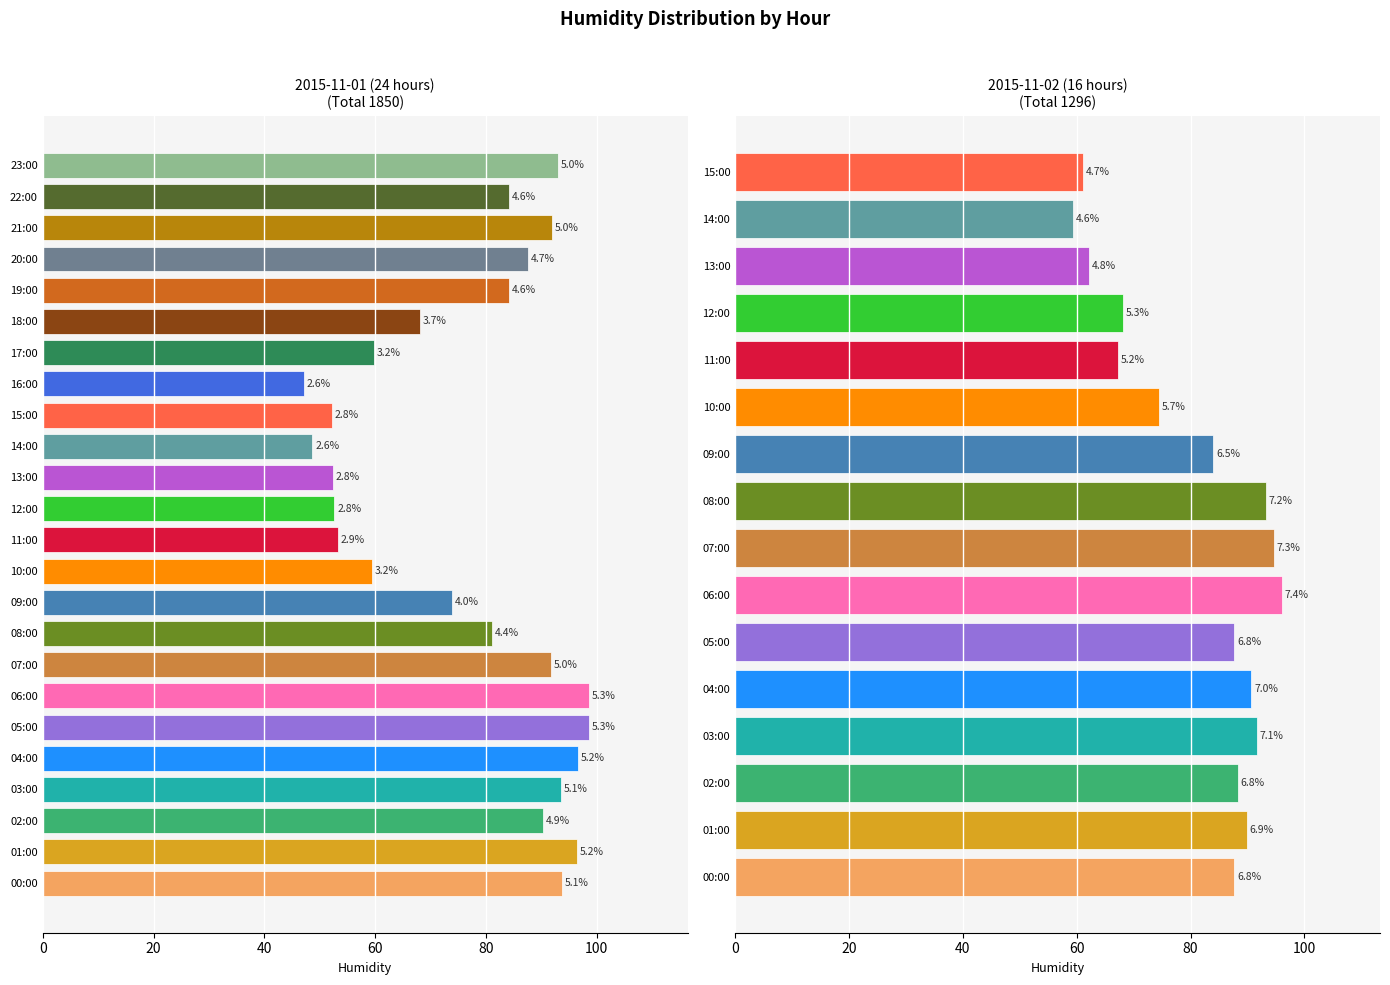

What position from the left is 21:00?

22